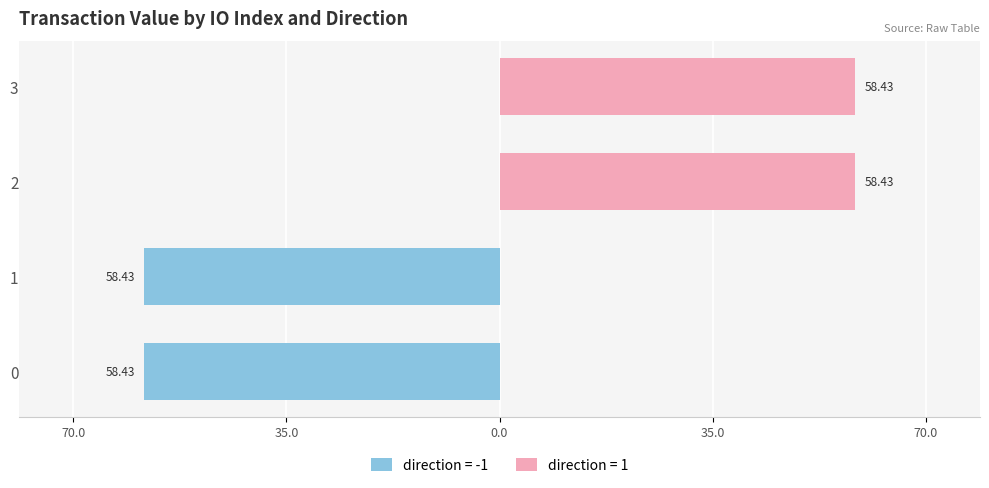

Are the bars horizontal?

Yes